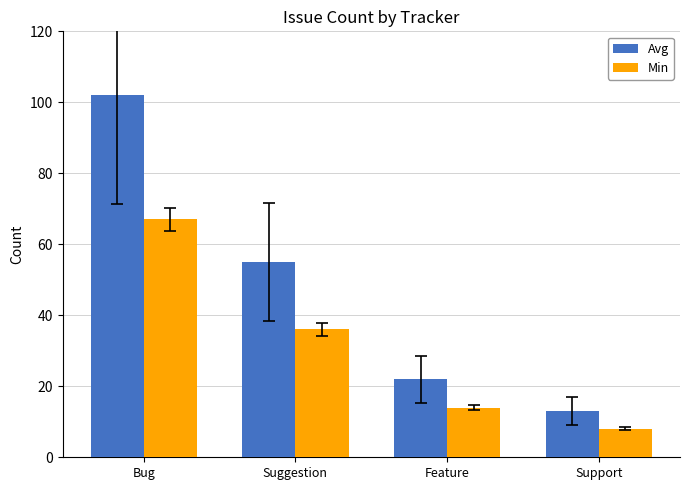

Is the value of Avg at Suggestion greater than the value of Min at Feature?

Yes